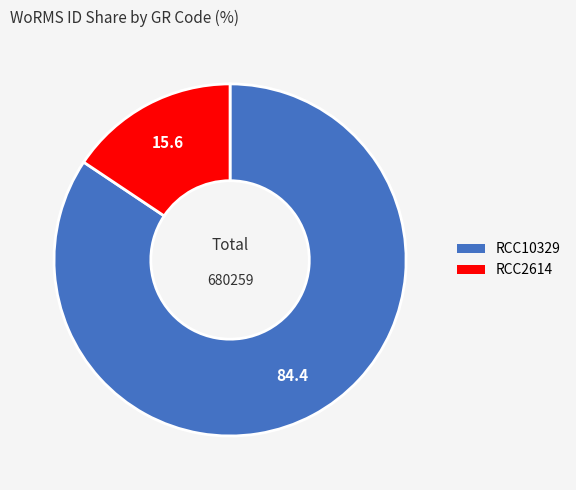

How many slices are in this pie chart?

2